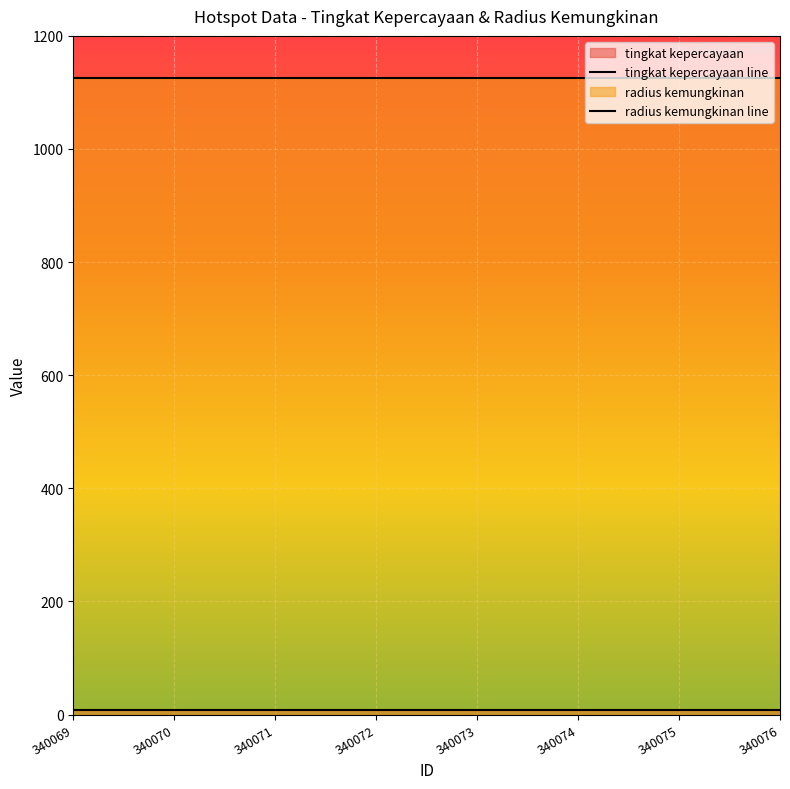

What is the difference between the highest and lowest values at 340069?

1117